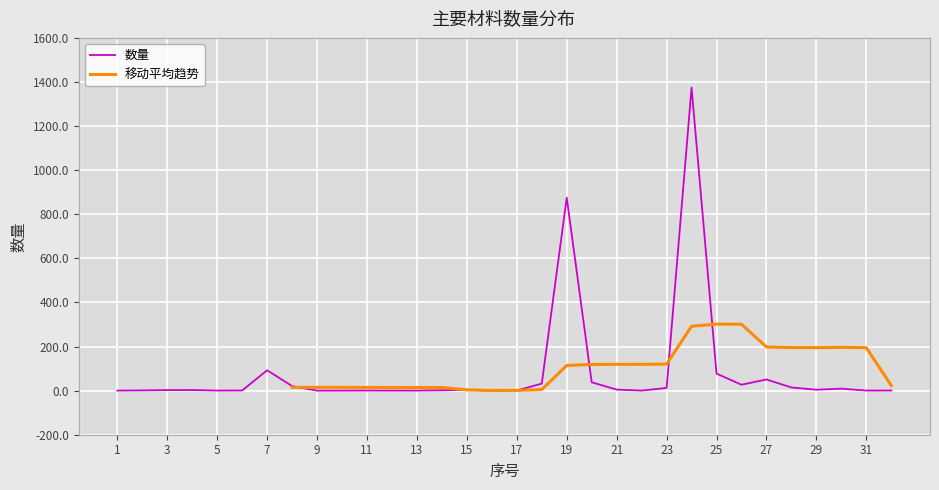

How many points are lower than both their immediate neighbors (excluding endpoints)?

8